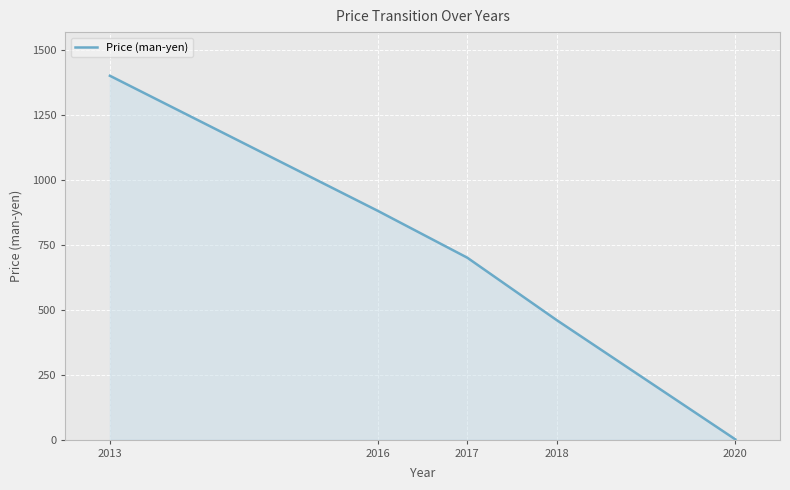

What is the difference between the maximum and minimum values?

1399